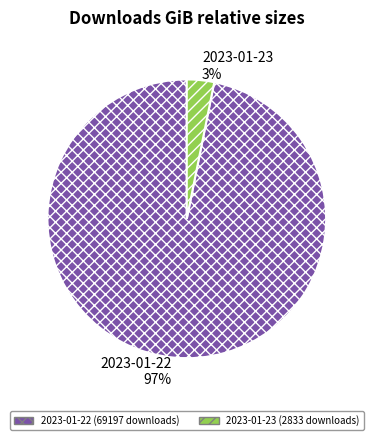

To the nearest percent, what percentage of the pie is 2023-01-23 (2833 downloads)?

3%